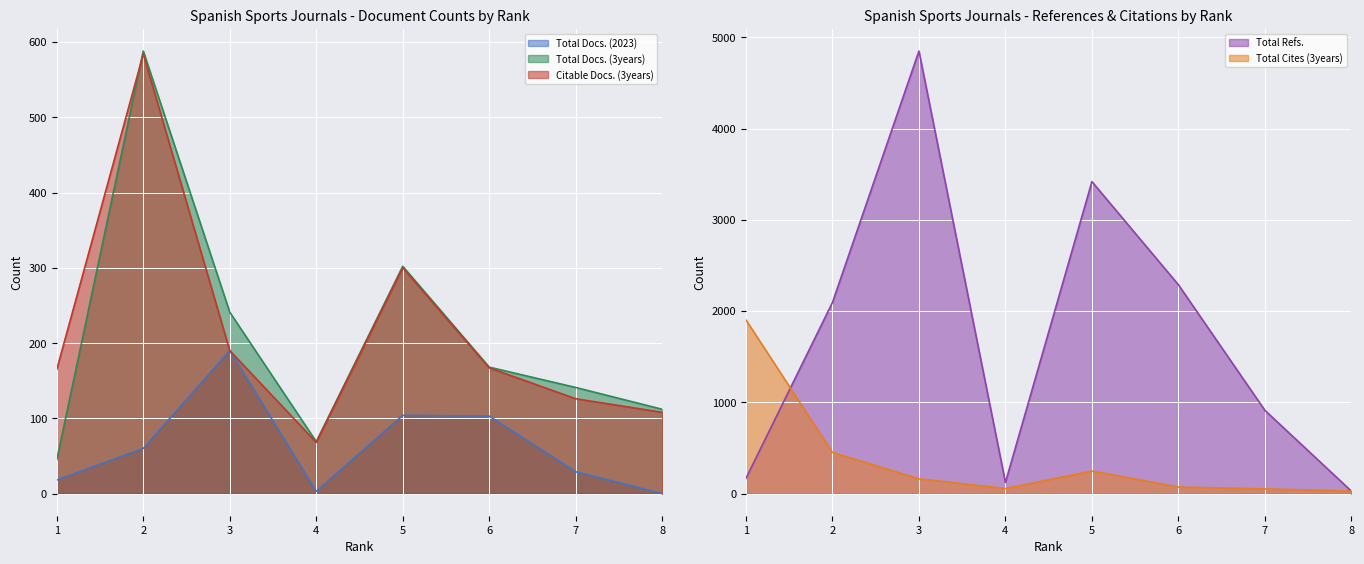

What is the difference between the maximum and minimum values in the Total Cites (3years) series?

1876